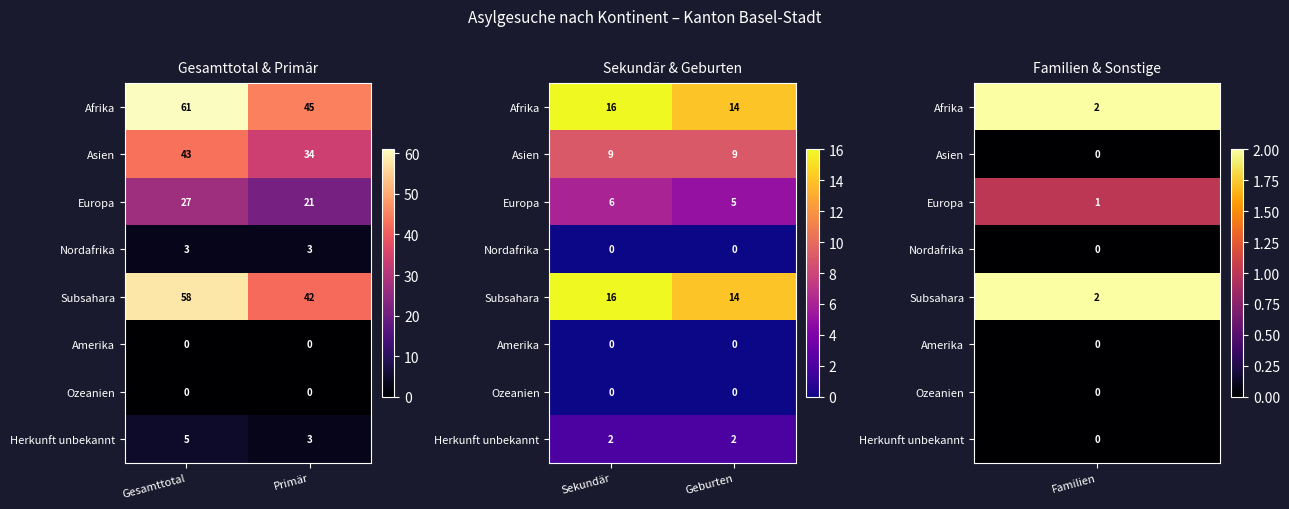

True or false: Afrika has a value of 7 at Sekundär.

False